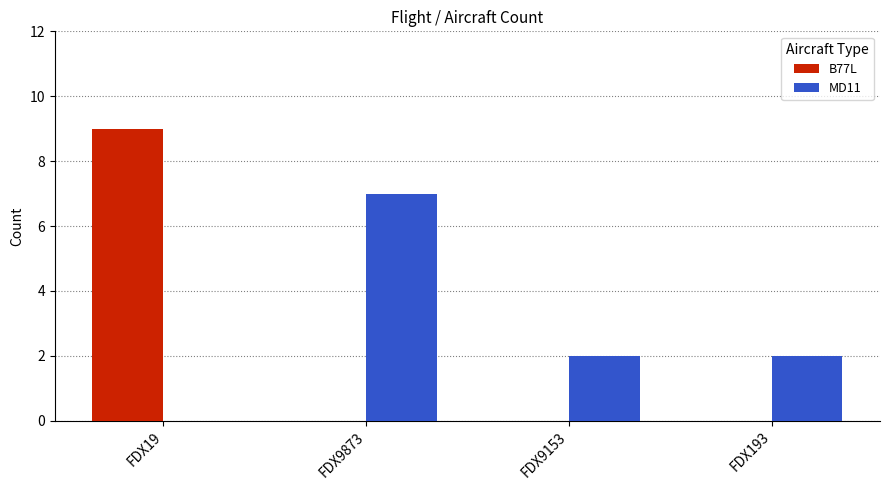

What are all the series names shown in the legend?

B77L, MD11